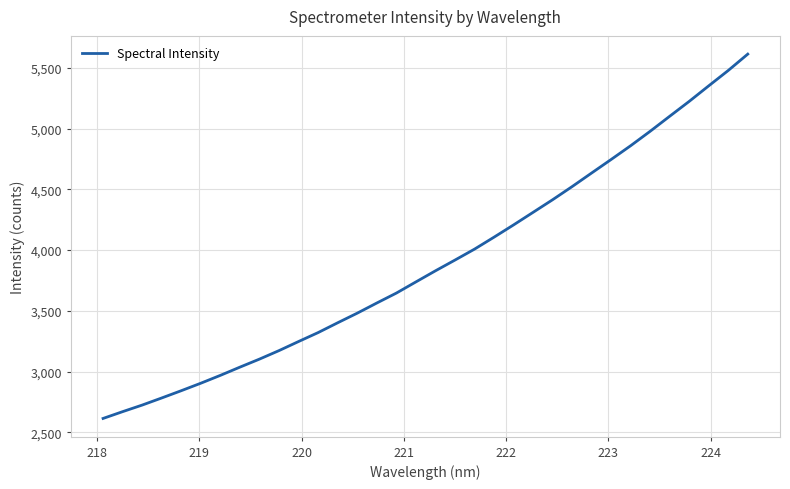

What is the smallest value displayed?

2614.5